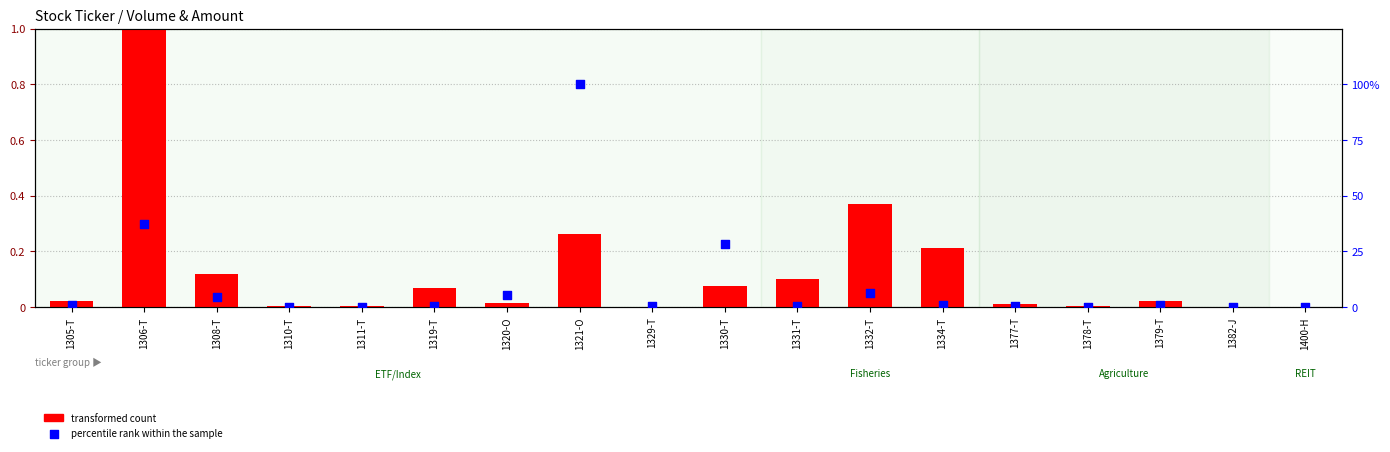

Which series contains the highest Y value?

percentile rank within the sample